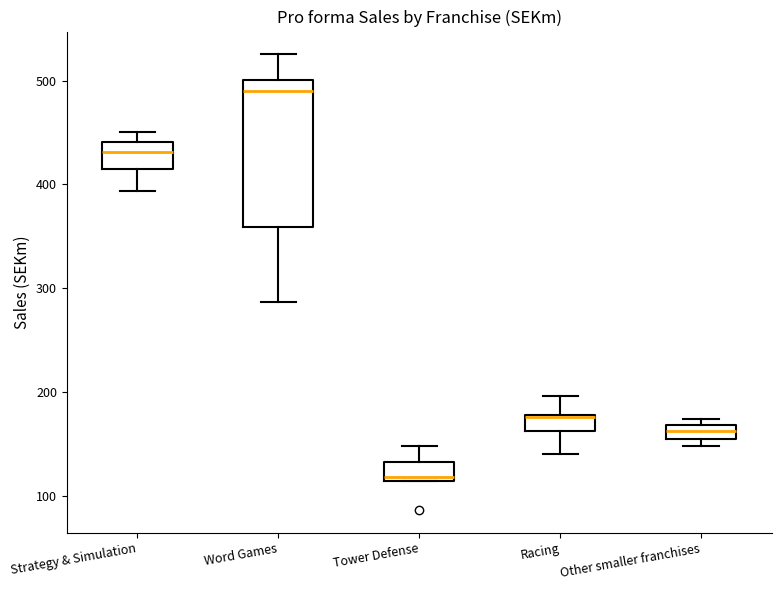

Which box is the tallest, from its lower edge to its upper edge?

Word Games